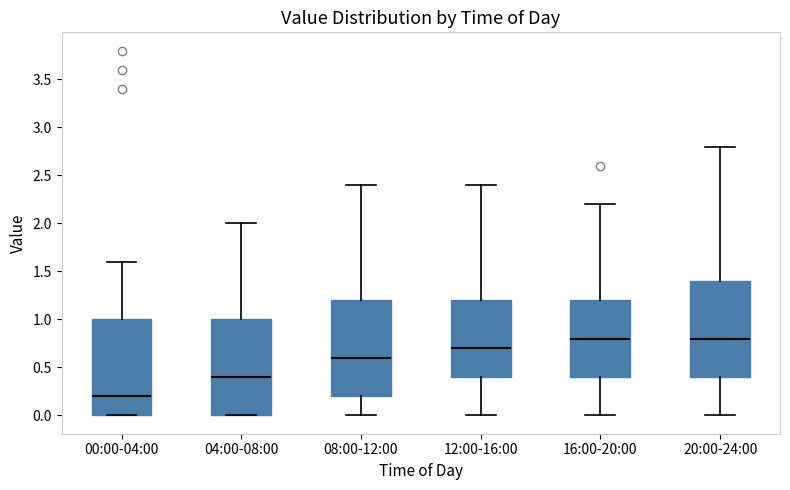

Where does the upper whisker of the box for 08:00-12:00 end on the y-axis? The values are not printed on the chart, so give them approximately, as read against the axis.

2.4